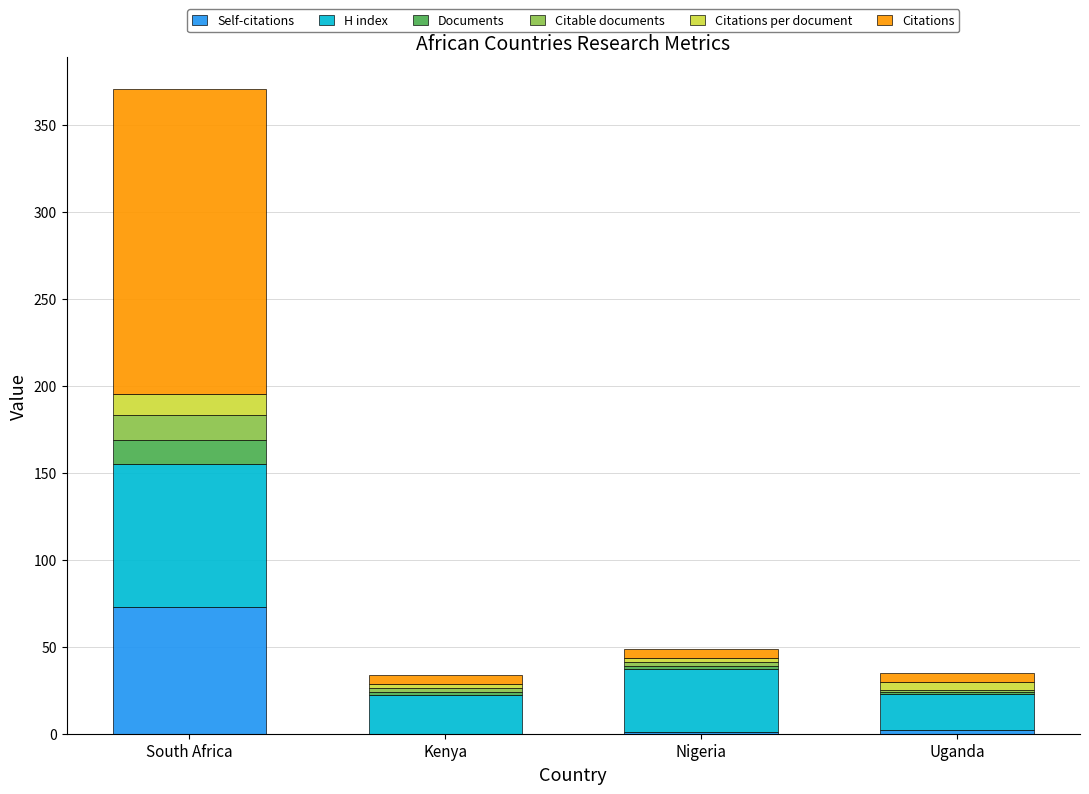

At which category is the sum across all series the highest?

South Africa